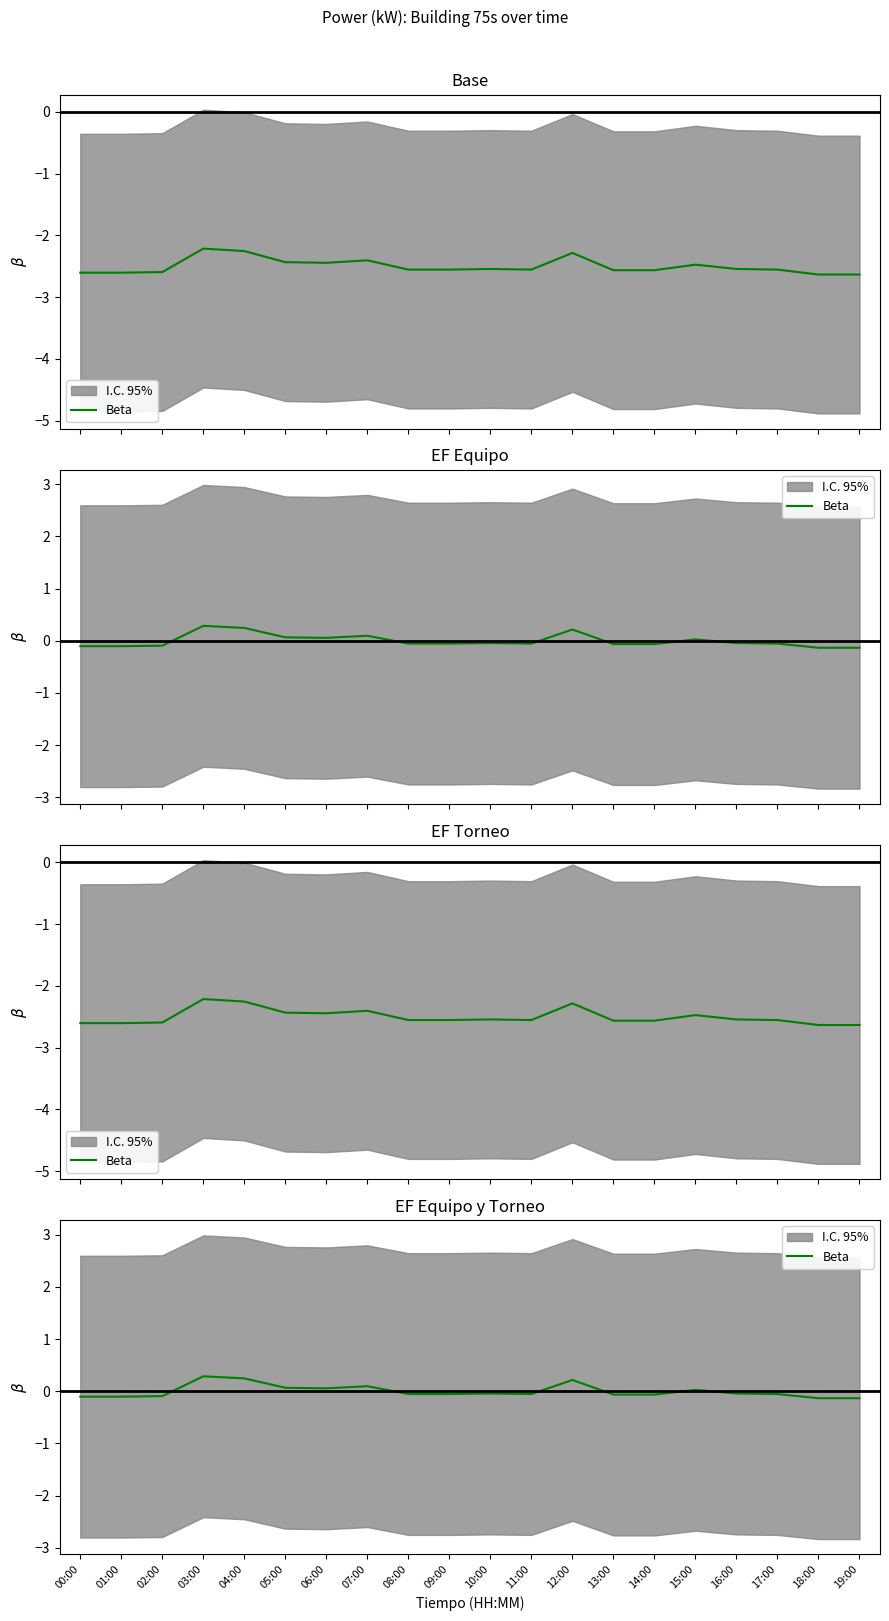

Between 05:00 and 09:00, which is larger?

05:00